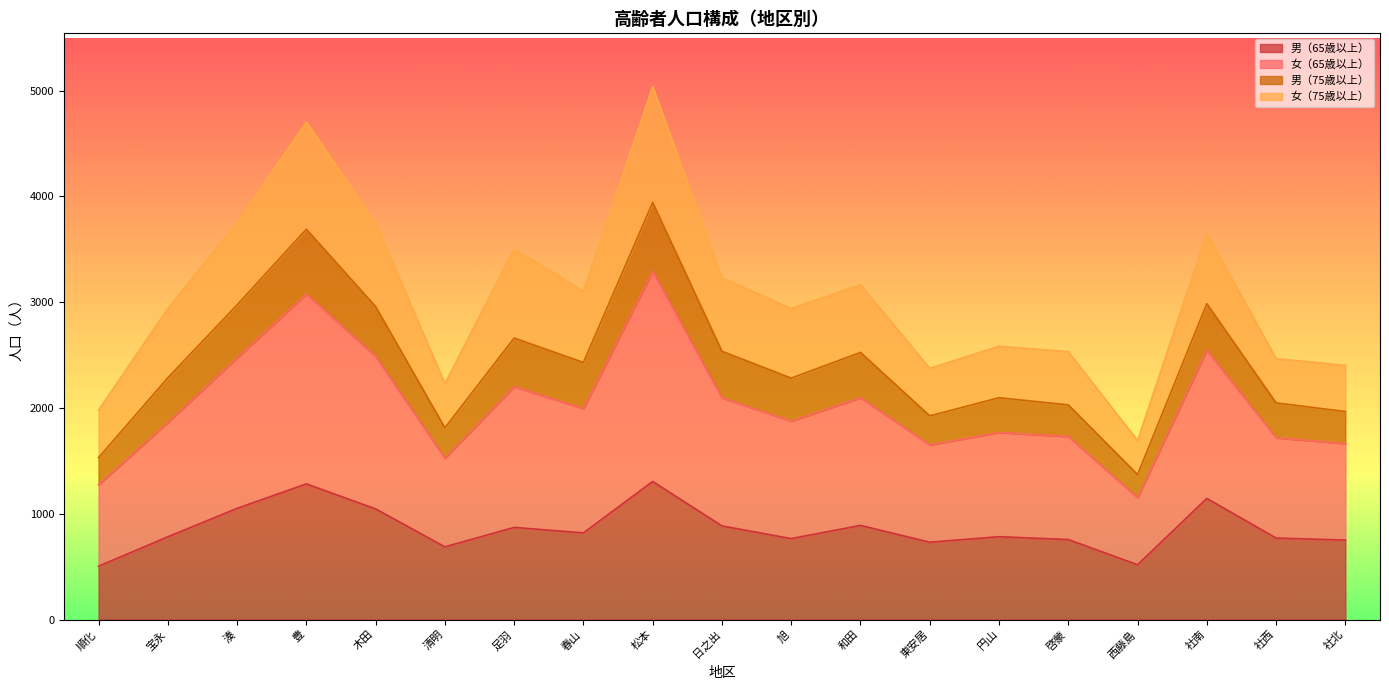

What is the lowest value of the 男（65歳以上） series?

504